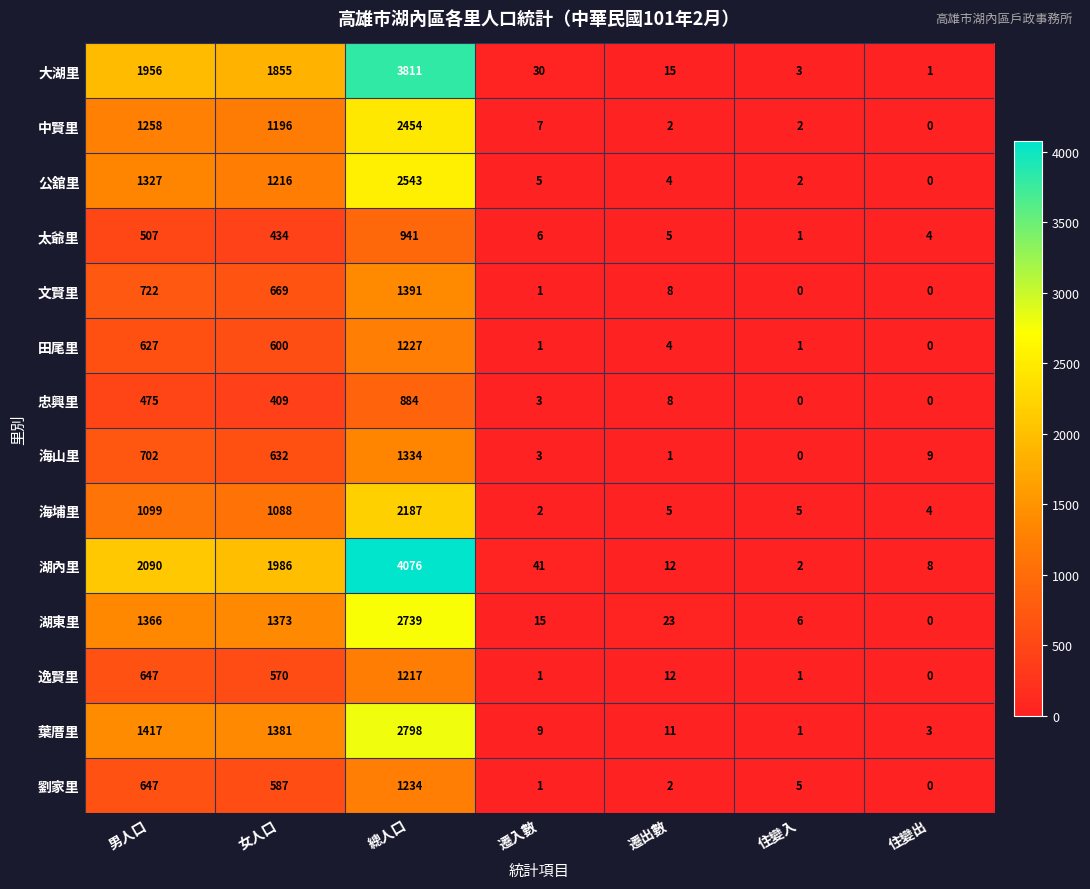

What is the maximum value shown in the chart?

4076